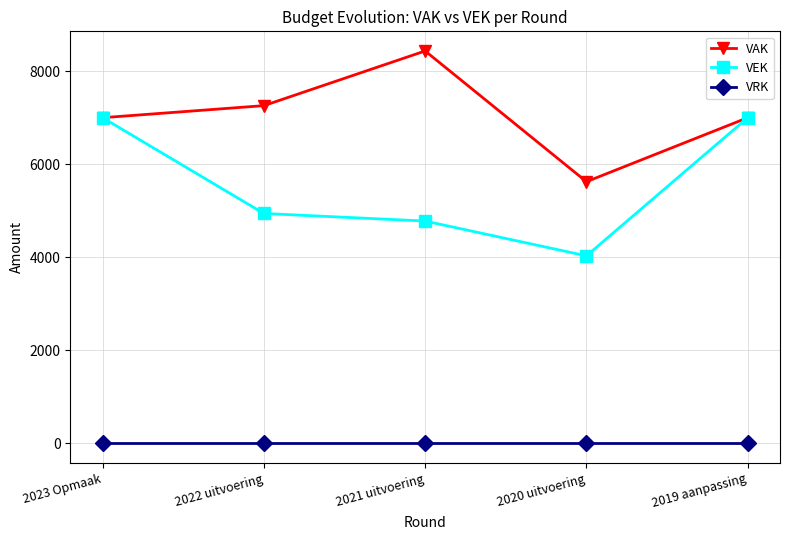

Rank the series by their maximum value, from highest to lowest.

VAK, VEK, VRK